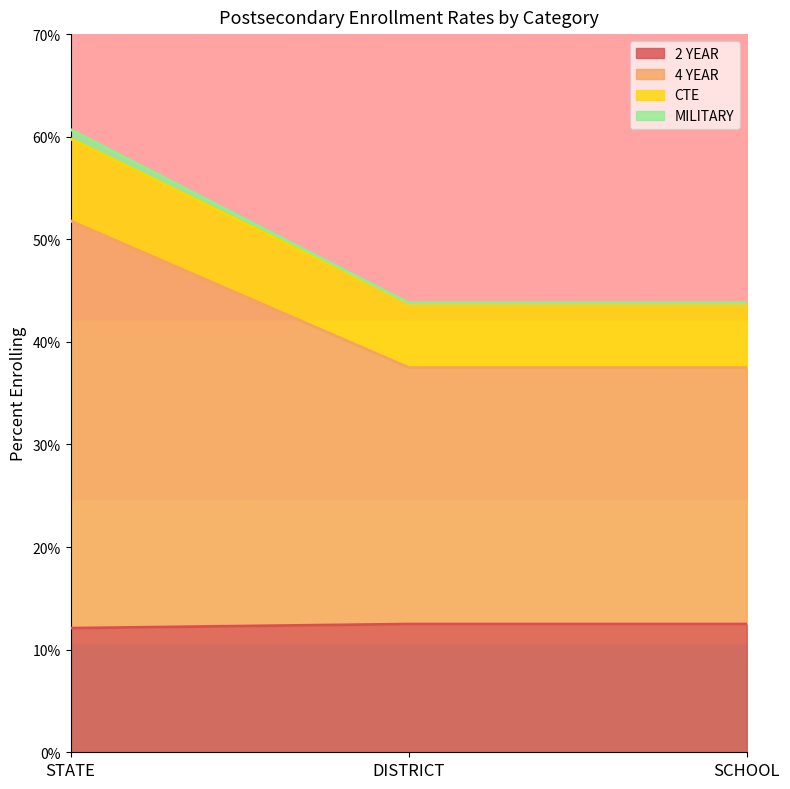

Is it true that 2 YEAR equals 0.2 at SCHOOL?

False